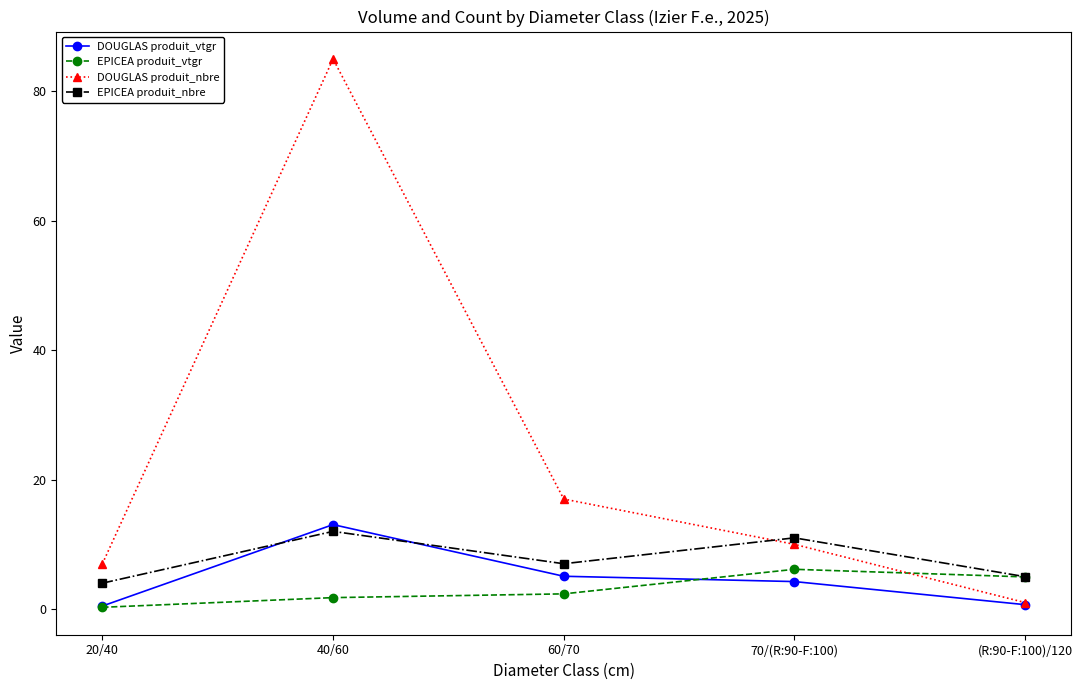

At which category is the sum across all series the highest?

40/60